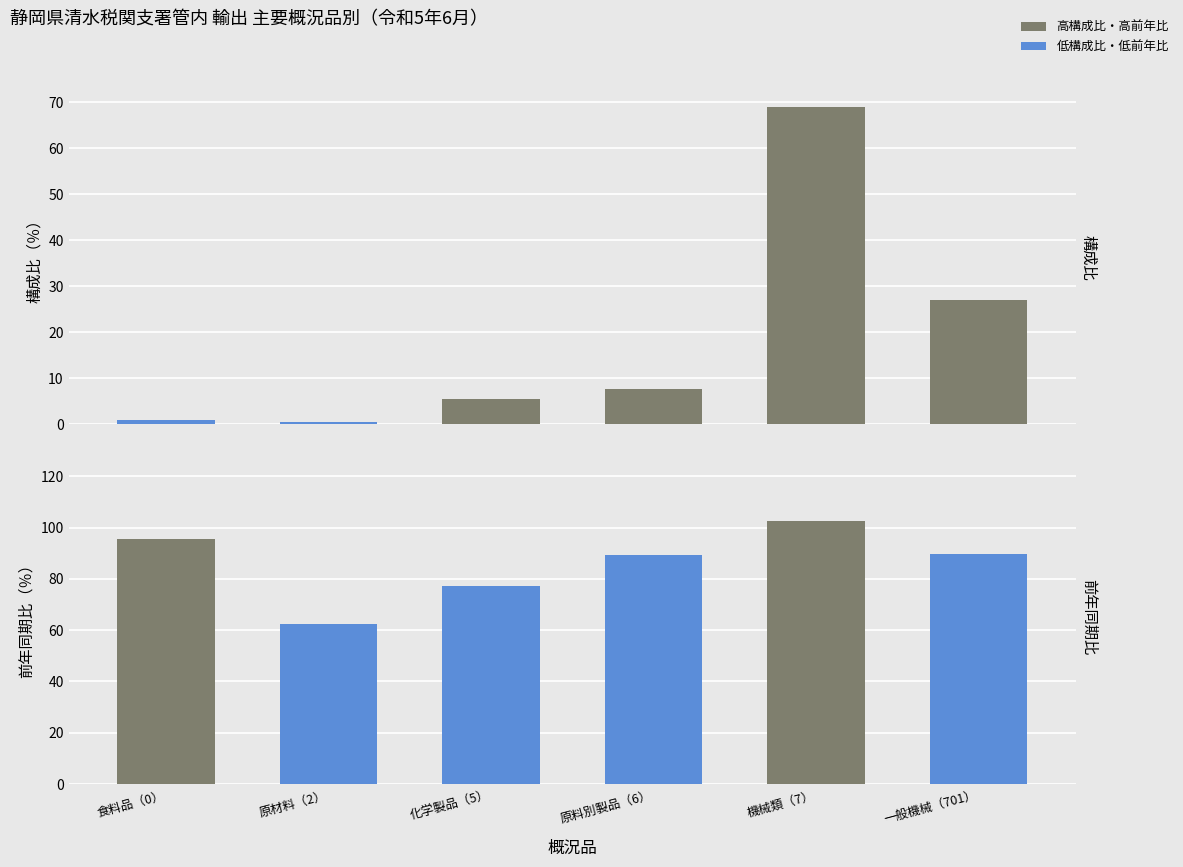

True or false: 構成比（％） has a value of 10.8 at 原料別製品（6）.

False